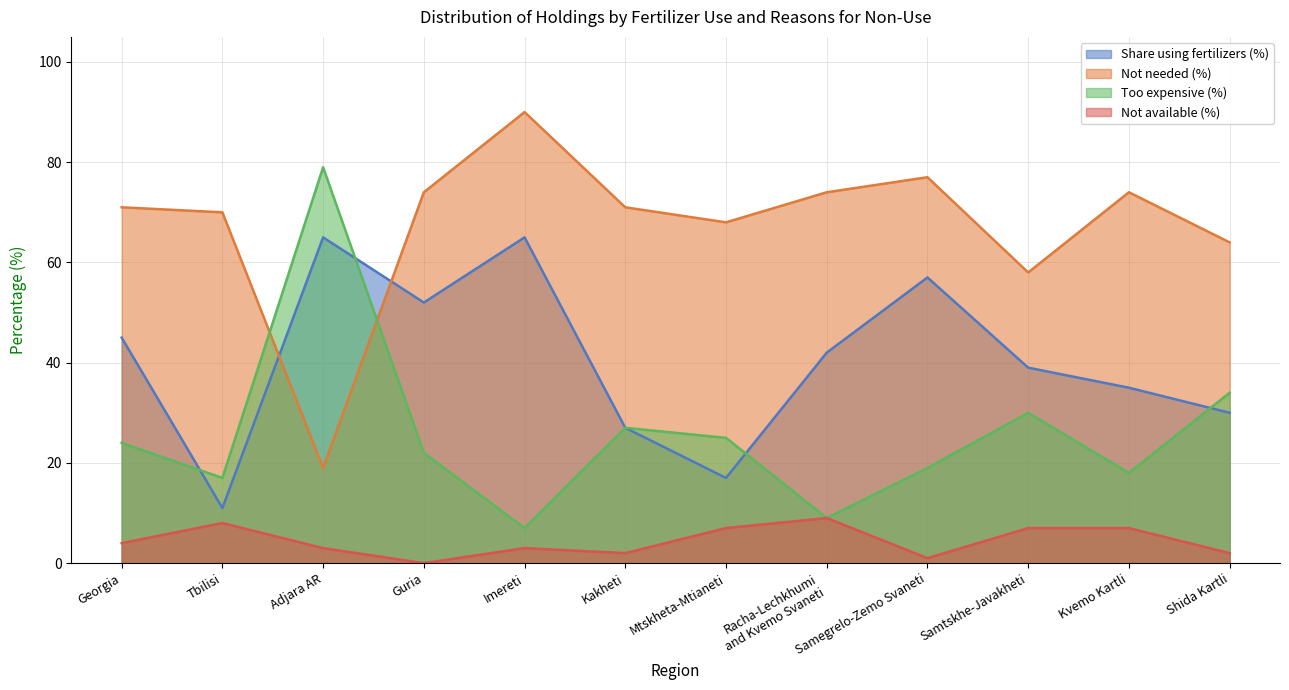

What is the difference between the highest and lowest values at Adjara AR?

76